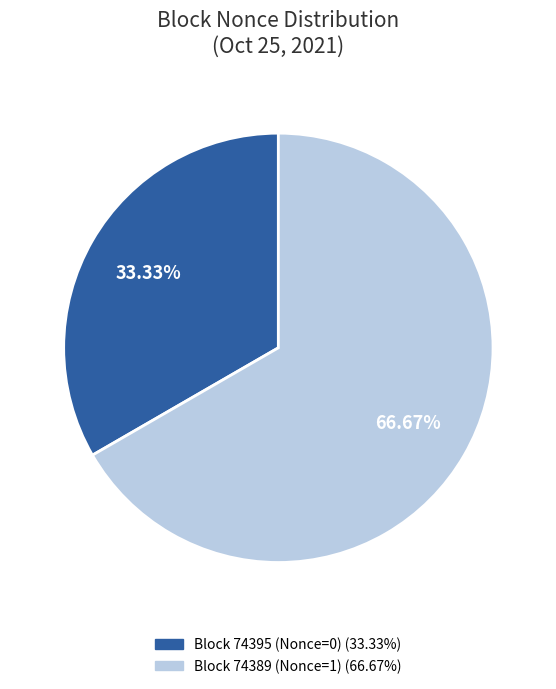

Does any single category account for the majority?

Yes